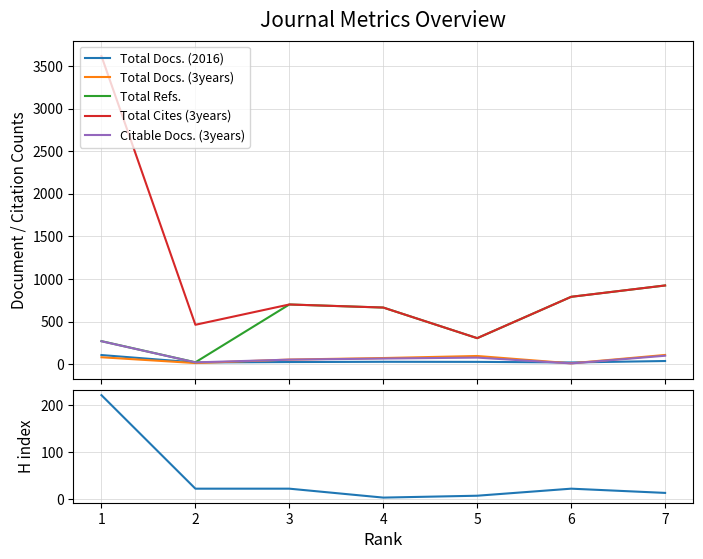

True or false: Total Docs. (2016) and Total Cites (3years) intersect in this chart.

False